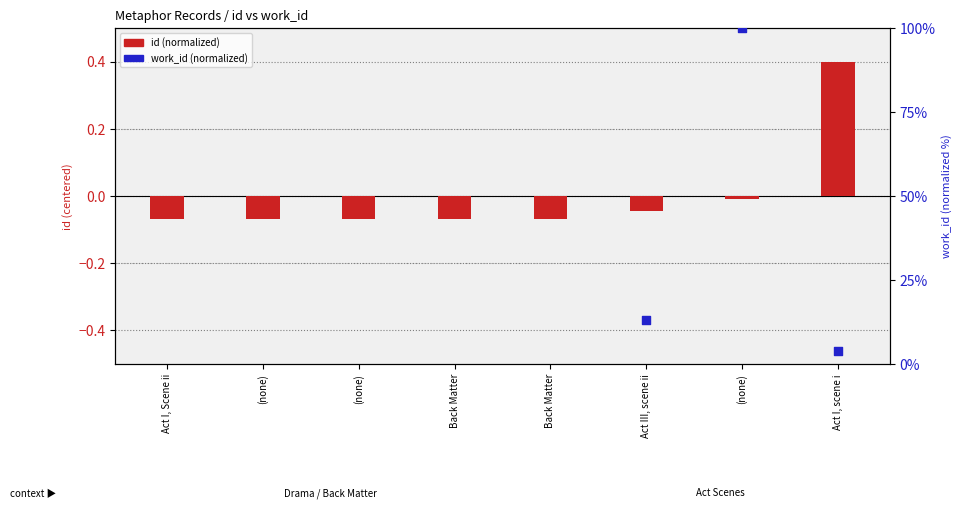

At how many categories does at least one series exceed -4?

8